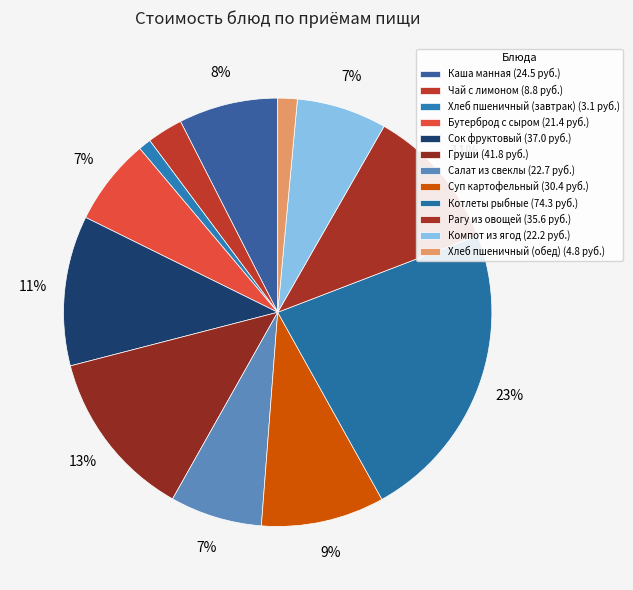

Is Каша манная the majority of the pie?

No